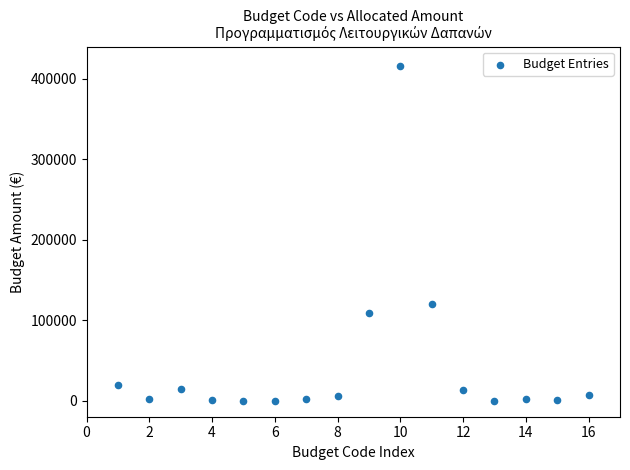

What Y value in the scatter plot is closest to 208000?

120600.0